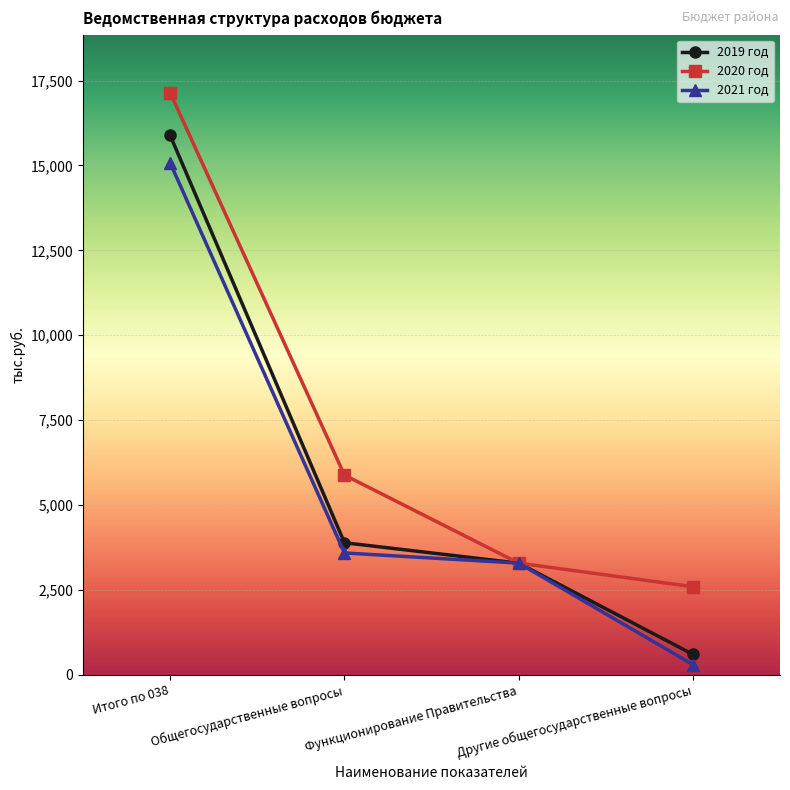

Which label corresponds to the smallest value in the chart?

Другие общегосударственные вопросы